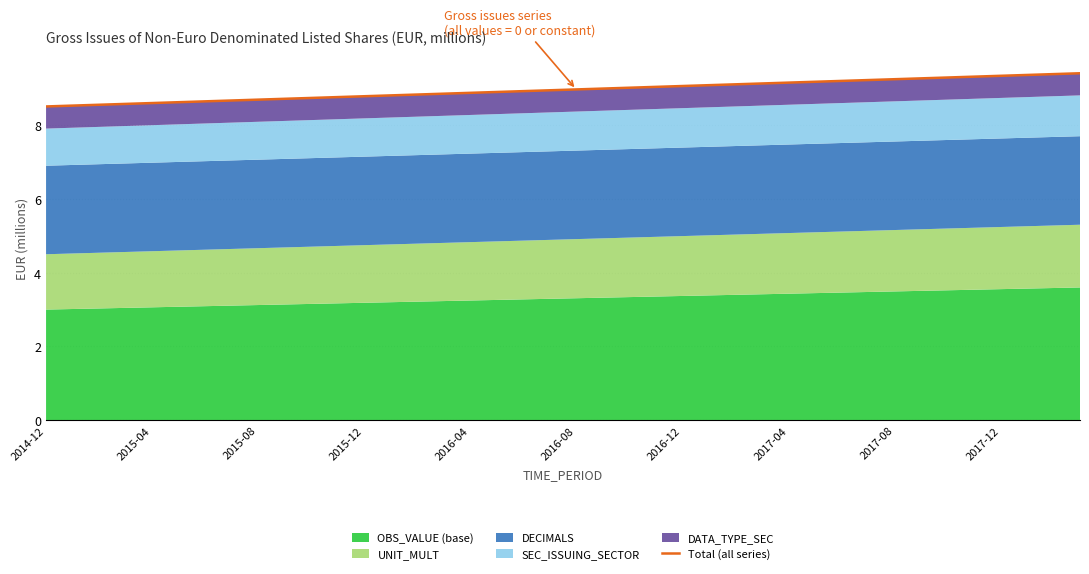

What is the change in value from 20 to 33?

+0.3